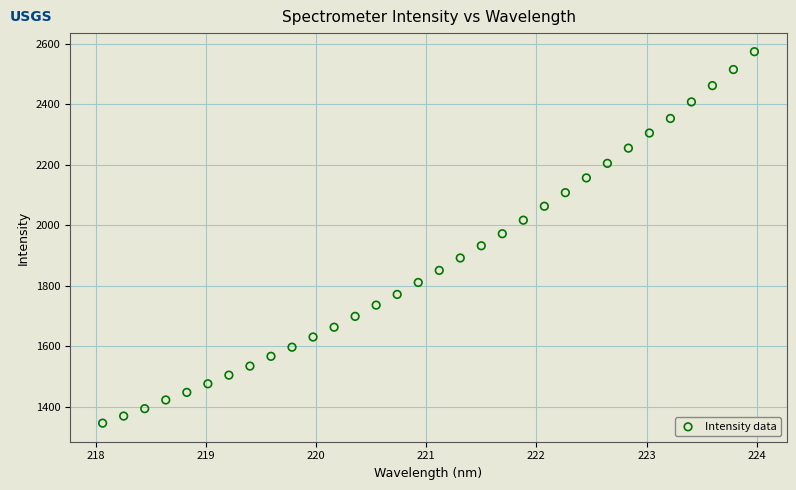

What is the range of Y values (max minus min)?

1228.3